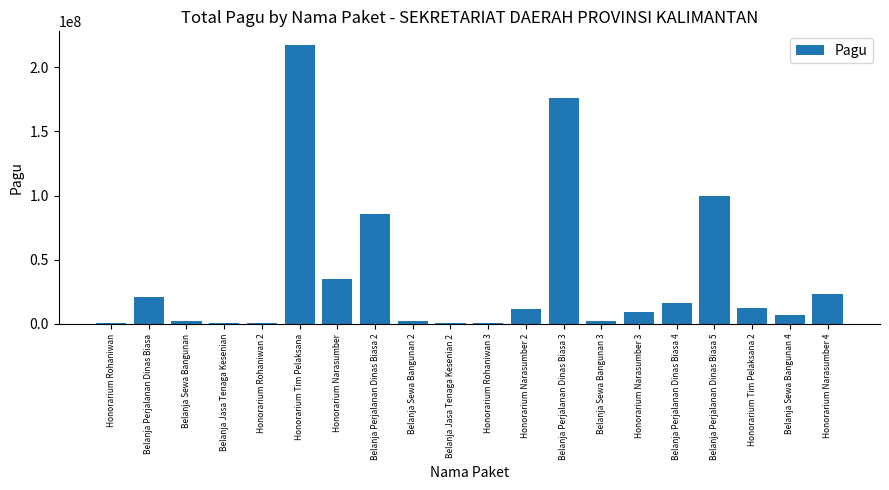

What is the sum of all values?

723083000